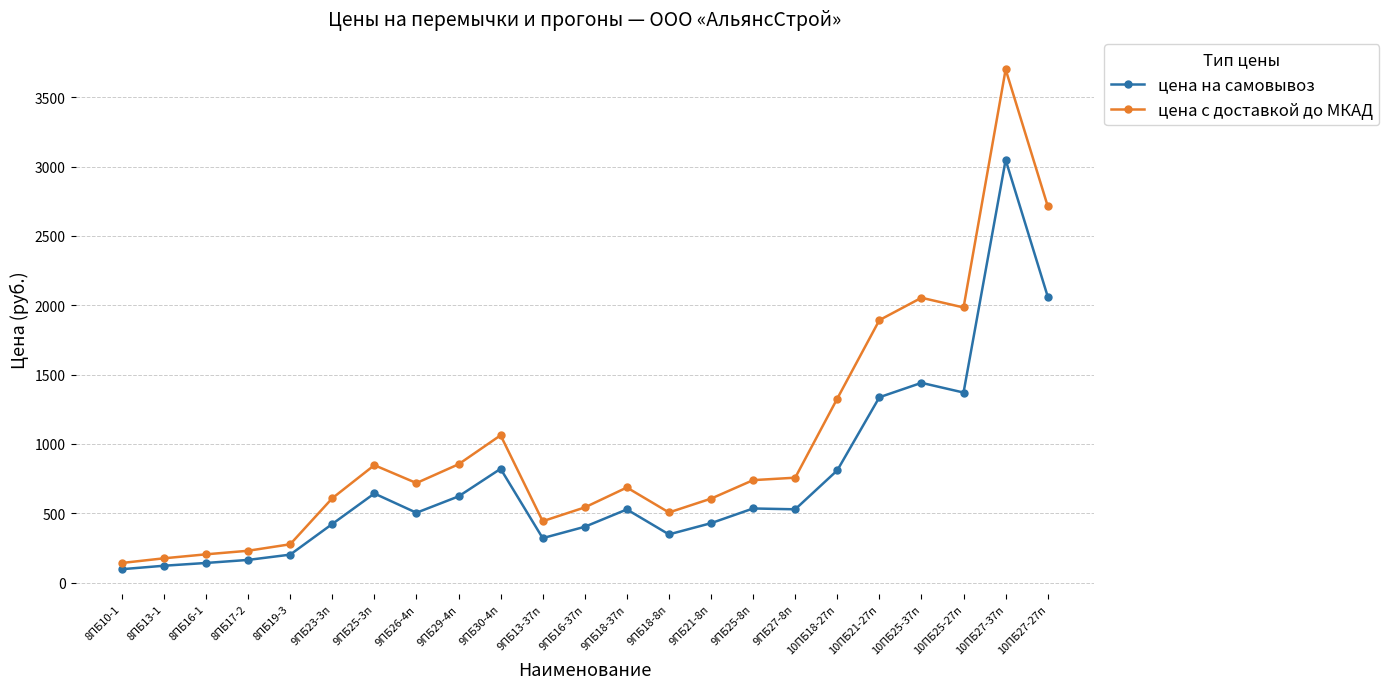

What is the sum of the цена с доставкой до МКАД values at 8ПБ17-2 and 9ПБ29-4п?

1081.7